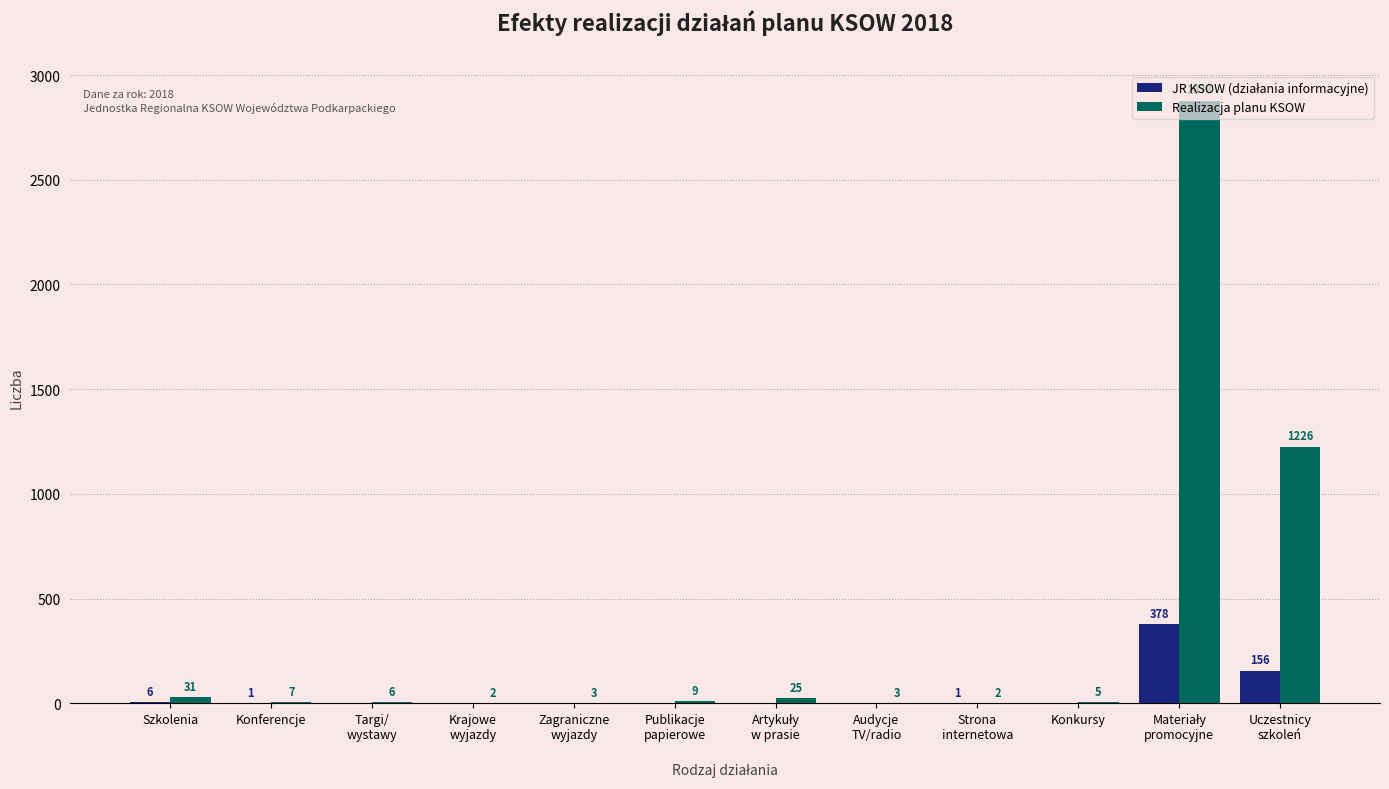

What is the sum of all Realizacja planu KSOW values?

4197